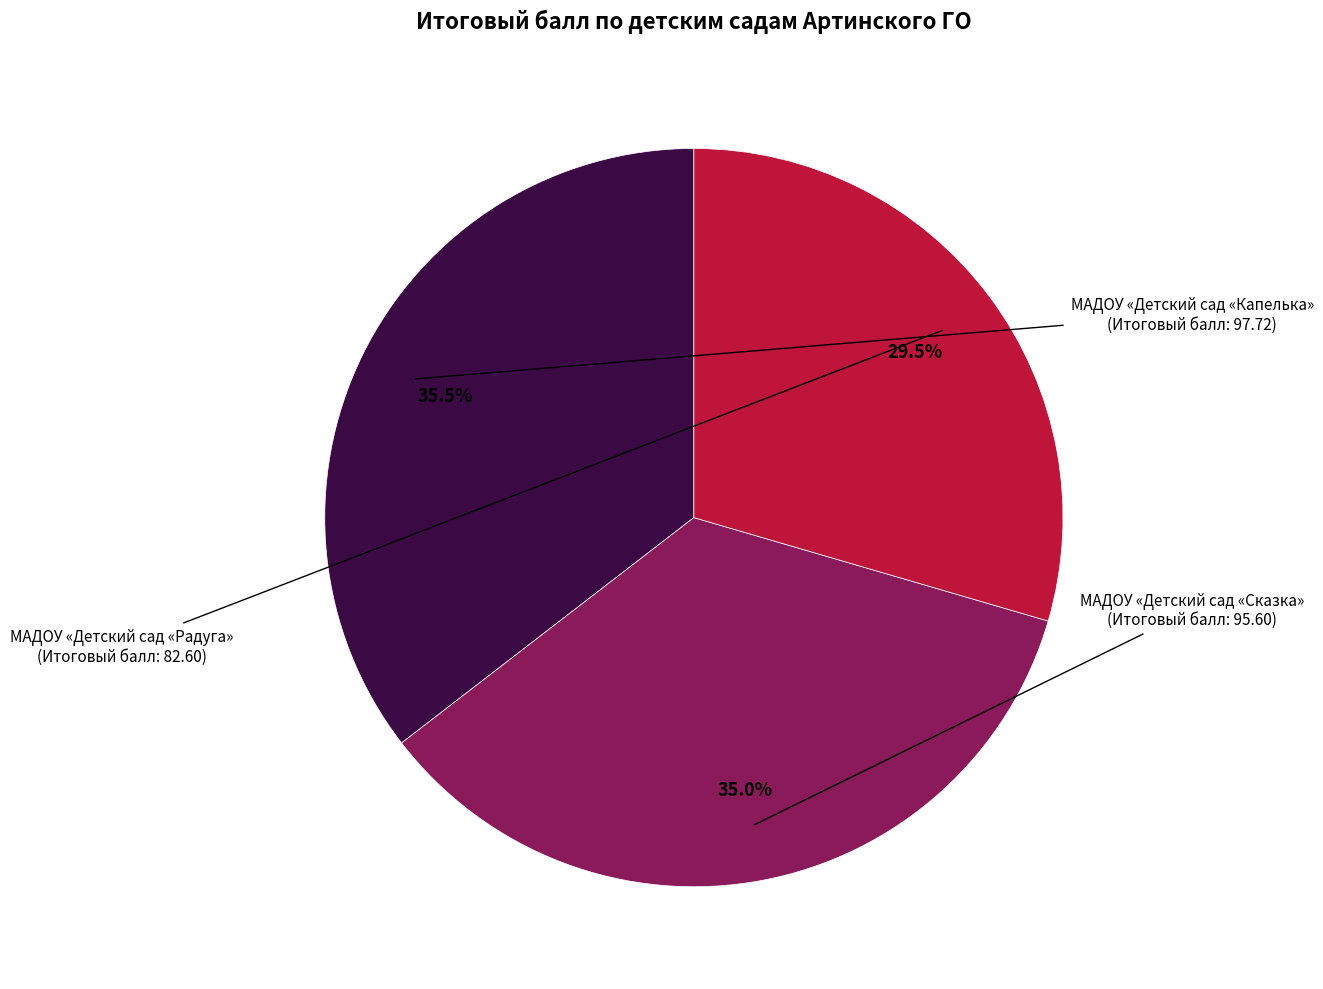

Does any single category account for the majority?

No